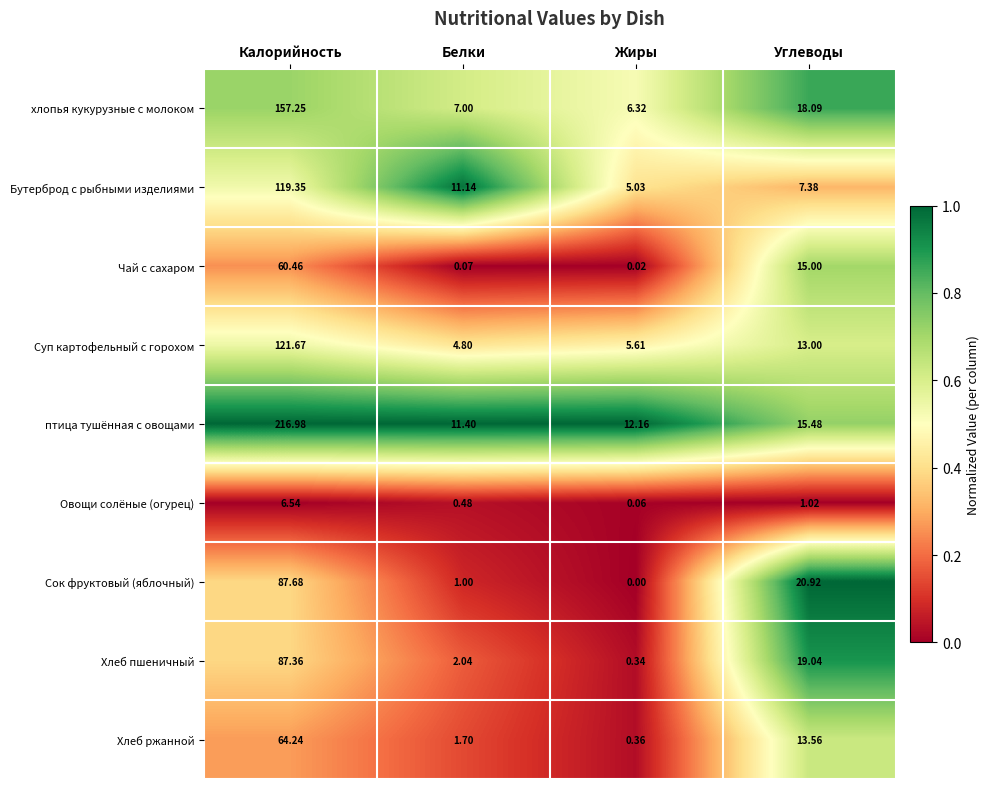

How many series are shown in this chart?

9